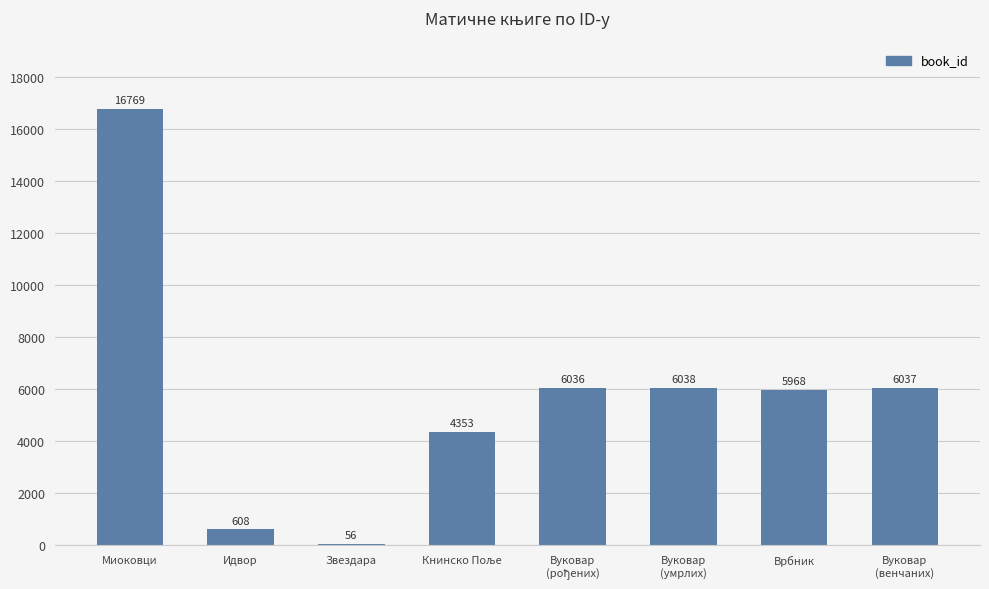

What is the ratio of the value at Идвор to the value at Звездара?

10.9